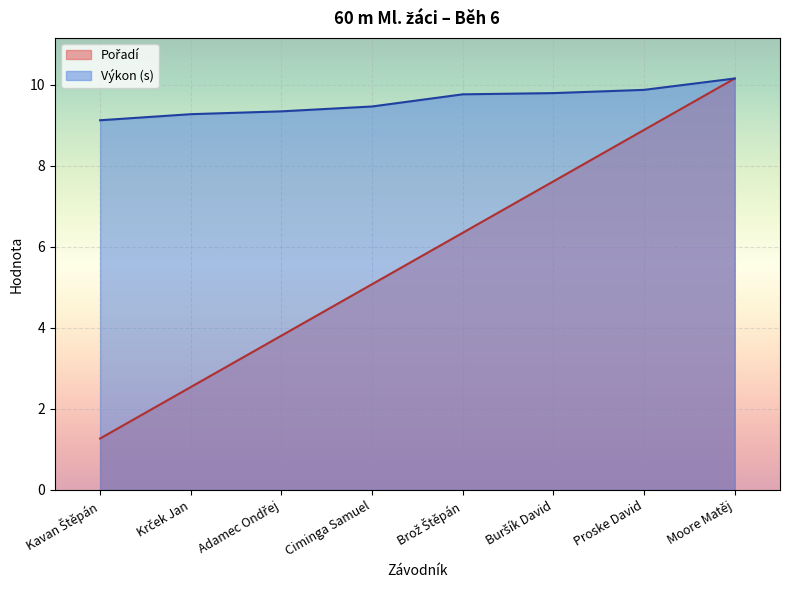

What position from the right is Moore Matěj?

1